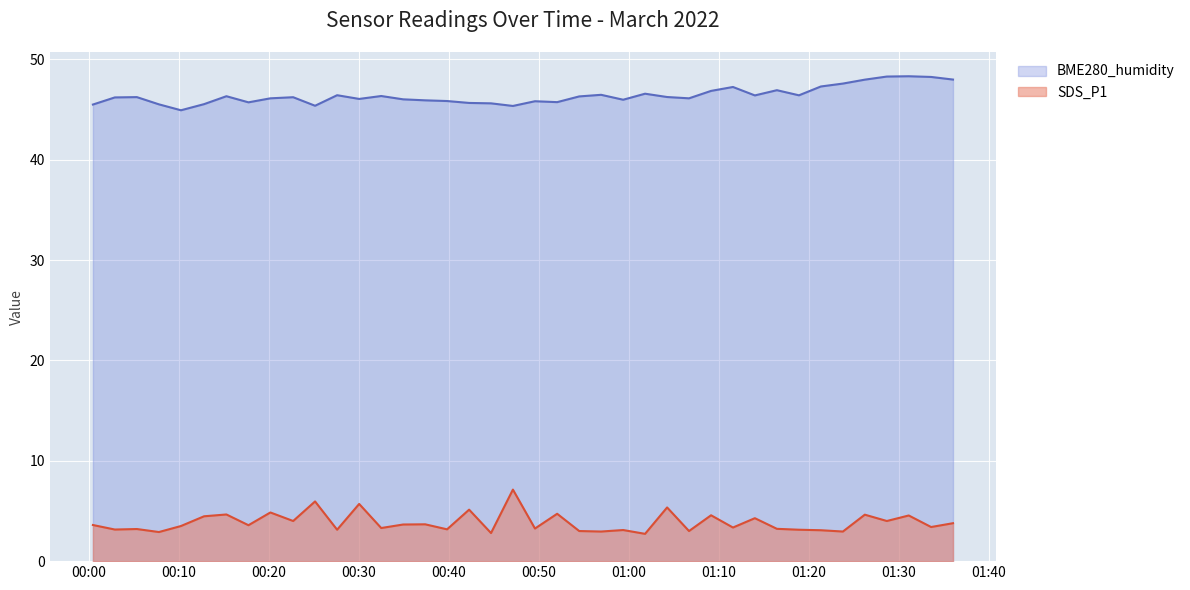

Does the chart display data point markers on the line(s)?

No